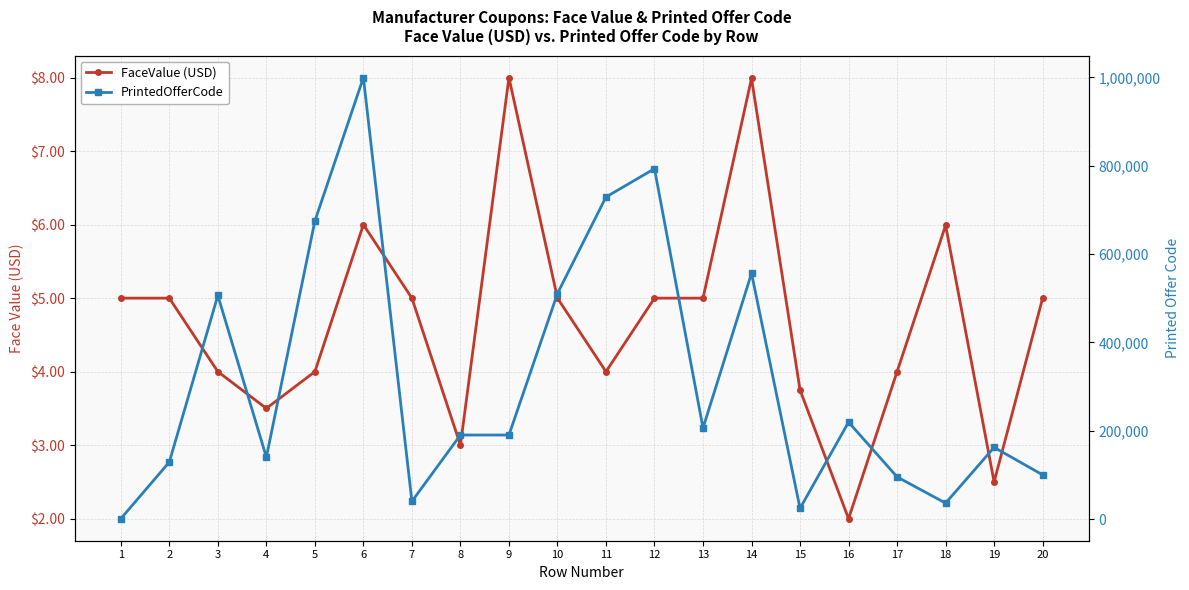

At which category is the sum across all series the highest?

6